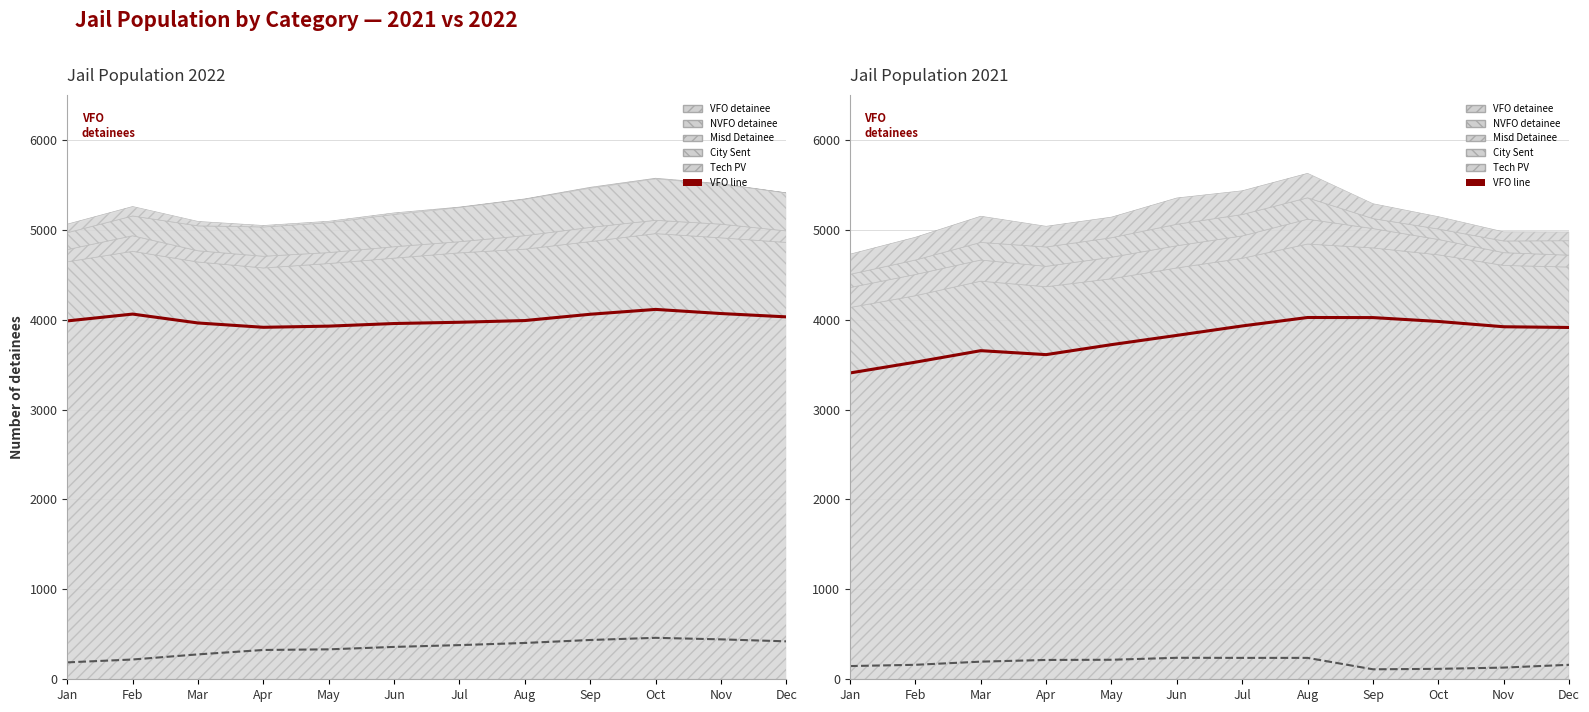

Which series has the largest range (max minus min)?

VFO detainee line (2021)